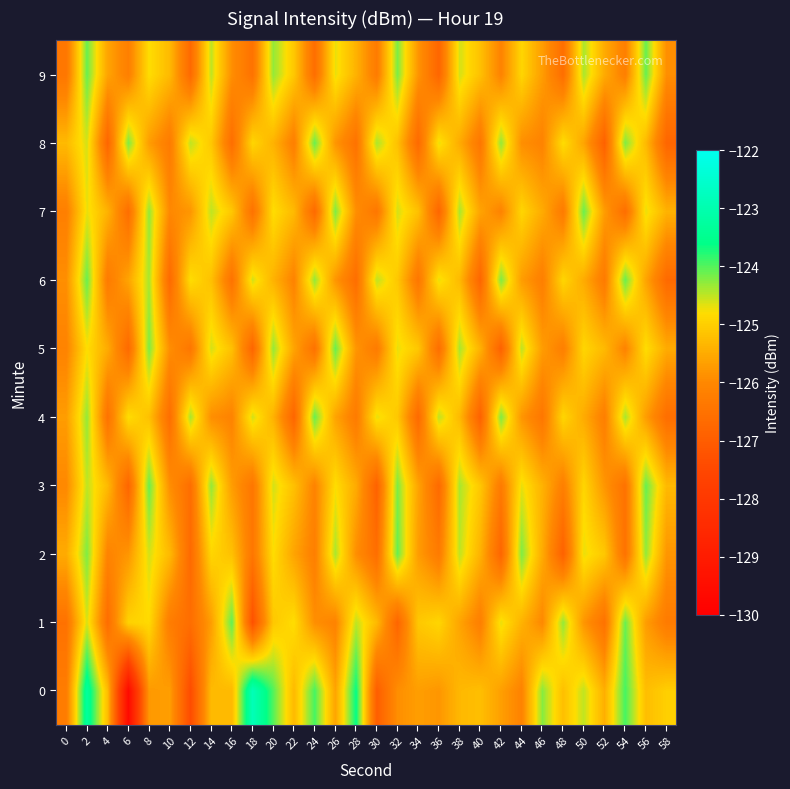

Reading left to right, what are all the values shown in this chart?

0: 0=-126.3	2=-123.3	4=-125.3	6=-129.6	8=-125.8	10=-125.7	12=-127.4	14=-125.3	16=-125.3	18=-122.9	20=-124.0	22=-125.3	24=-123.9	26=-125.6	28=-123.6	30=-127.0	32=-125.9	34=-125.7	36=-125.8	38=-125.3	40=-125.2	42=-125.7	44=-126.1	46=-124.2	48=-125.2	50=-124.5	52=-125.4	54=-123.9	56=-125.2	58=-125.0
1: 0=-126.5	2=-124.6	4=-126.6	6=-125.0	8=-124.8	10=-126.3	12=-126.6	14=-125.7	16=-124.1	18=-127.3	20=-125.1	22=-124.8	24=-125.9	26=-126.1	28=-124.5	30=-125.3	32=-126.8	34=-125.1	36=-124.9	38=-125.6	40=-126.2	42=-124.7	44=-125.4	46=-126.0	48=-124.3	50=-125.8	52=-126.5	54=-124.1	56=-125.7	58=-126.3
2: 0=-125.5	2=-124.2	4=-126.1	6=-125.8	8=-124.6	10=-125.3	12=-126.7	14=-124.9	16=-125.2	18=-126.4	20=-124.8	22=-125.6	24=-126.2	26=-124.4	28=-125.9	30=-126.6	32=-124.1	34=-125.7	36=-126.3	38=-124.5	40=-125.4	42=-126.8	44=-124.2	46=-125.5	48=-126.9	50=-124.7	52=-125.1	54=-126.5	56=-124.3	58=-125.8
3: 0=-126.0	2=-124.5	4=-125.3	6=-126.8	8=-124.1	10=-125.9	12=-126.6	14=-124.3	16=-125.7	18=-126.4	20=-124.6	22=-125.2	24=-126.1	26=-124.8	28=-125.5	30=-126.9	32=-124.2	34=-125.6	36=-126.7	38=-124.4	40=-125.1	42=-126.3	44=-124.7	46=-125.4	48=-126.2	50=-124.9	52=-125.8	54=-126.5	56=-124.1	58=-125.3
4: 0=-125.7	2=-124.3	4=-126.5	6=-124.8	8=-125.2	10=-126.6	12=-124.4	14=-125.9	16=-126.1	18=-124.6	20=-125.4	22=-126.8	24=-124.1	26=-125.6	28=-126.3	30=-124.7	32=-125.1	34=-126.7	36=-124.5	38=-125.3	40=-126.9	42=-124.2	44=-125.8	46=-126.4	48=-124.9	50=-125.5	52=-126.2	54=-124.4	56=-125.7	58=-126.6
5: 0=-126.1	2=-124.8	4=-125.5	6=-126.7	8=-124.2	10=-125.9	12=-126.4	14=-124.6	16=-125.2	18=-126.8	20=-124.3	22=-125.6	24=-126.5	26=-124.1	28=-125.8	30=-126.3	32=-124.7	34=-125.1	36=-126.6	38=-124.4	40=-125.4	42=-126.9	44=-124.5	46=-125.7	48=-126.2	50=-124.9	52=-125.3	54=-126.1	56=-124.8	58=-125.5
6: 0=-125.9	2=-124.1	4=-126.3	6=-125.6	8=-124.4	10=-126.7	12=-124.8	14=-125.2	16=-126.5	18=-124.6	20=-125.4	22=-126.1	24=-124.3	26=-125.8	28=-126.6	30=-124.5	32=-125.1	34=-126.4	36=-124.7	38=-125.3	40=-126.8	42=-124.2	44=-125.7	46=-126.2	48=-124.9	50=-125.5	52=-126.3	54=-124.1	56=-125.6	58=-126.7
7: 0=-126.2	2=-124.7	4=-125.4	6=-126.6	8=-124.3	10=-126.0	12=-125.8	14=-124.5	16=-125.1	18=-126.5	20=-124.8	22=-125.3	24=-126.7	26=-124.2	28=-125.9	30=-126.4	32=-124.6	34=-125.2	36=-126.8	38=-124.4	40=-125.6	42=-126.1	44=-124.9	46=-125.5	48=-126.3	50=-124.1	52=-125.7	54=-126.6	56=-124.7	58=-125.4
8: 0=-125.3	2=-124.6	4=-126.8	6=-124.2	8=-125.7	10=-126.3	12=-124.5	14=-125.1	16=-126.6	18=-124.9	20=-125.4	22=-126.2	24=-124.1	26=-125.8	28=-126.5	30=-124.4	32=-125.2	34=-126.7	36=-124.7	38=-125.5	40=-126.4	42=-124.3	44=-125.9	46=-126.1	48=-124.8	50=-125.6	52=-126.9	54=-124.2	56=-125.3	58=-126.8
9: 0=-126.4	2=-124.1	4=-125.6	6=-126.2	8=-124.8	10=-125.3	12=-126.7	14=-124.5	16=-125.9	18=-126.5	20=-124.3	22=-125.1	24=-126.6	26=-124.7	28=-125.4	30=-126.3	32=-124.2	34=-125.8	36=-126.8	38=-124.6	40=-125.2	42=-126.1	44=-124.9	46=-125.7	48=-126.6	50=-124.4	52=-125.5	54=-126.2	56=-124.1	58=-125.9